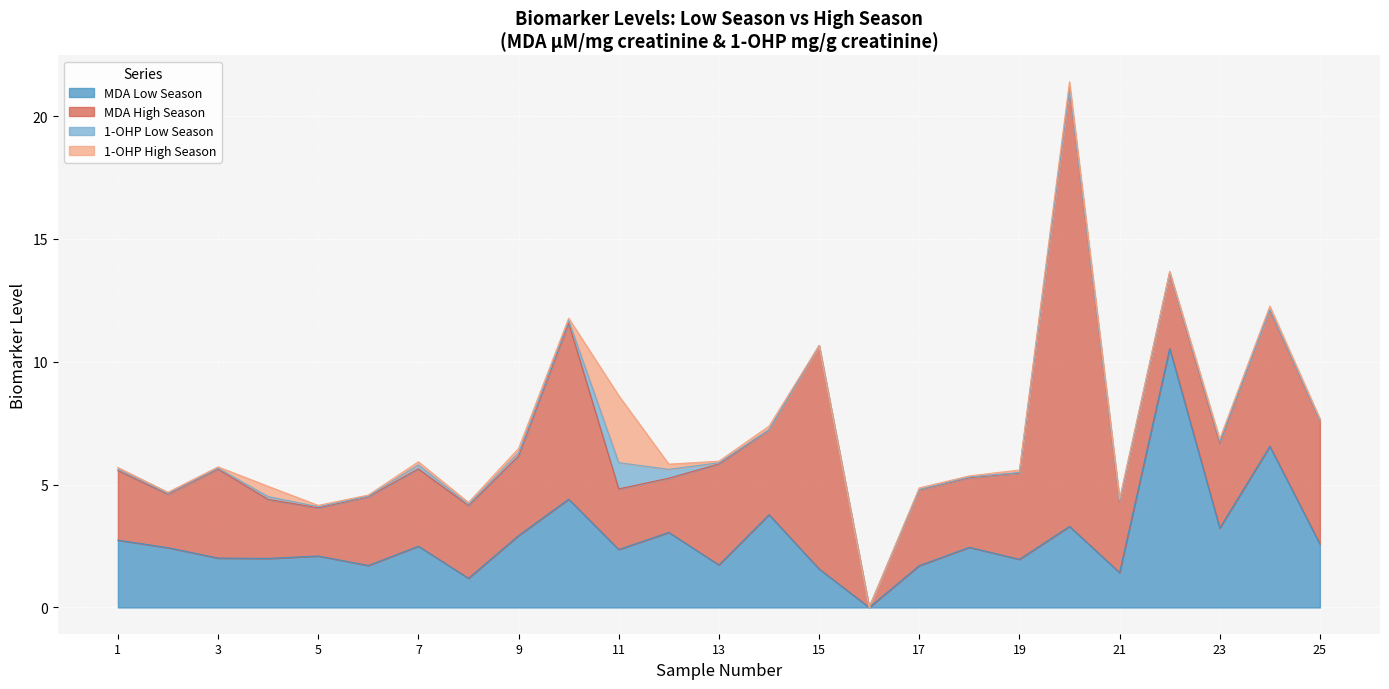

Does the chart display data point markers on the line(s)?

No